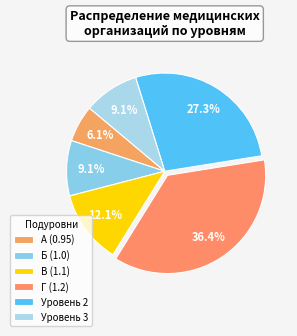

What percentage is the Уровень 3 slice, to the nearest percent?

9%